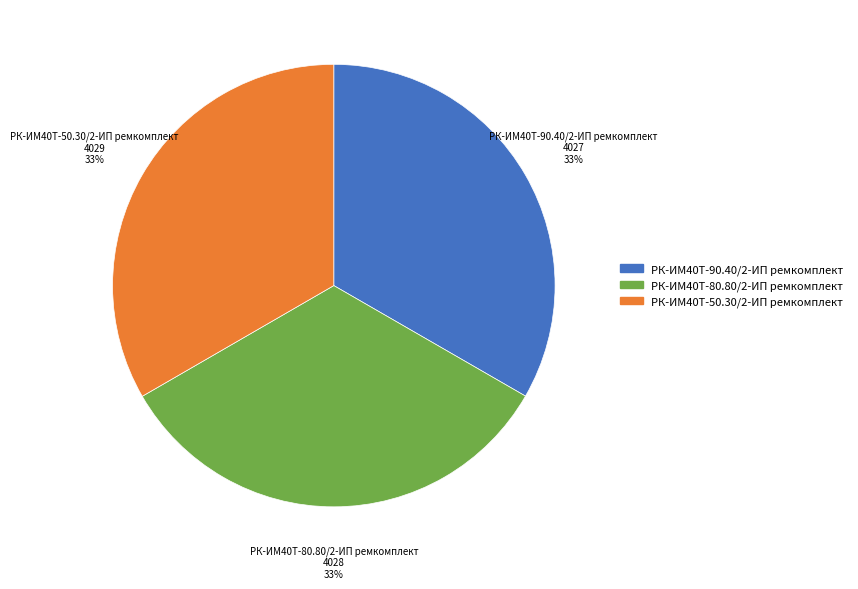

To the nearest percent, what is the average slice percentage?

33%